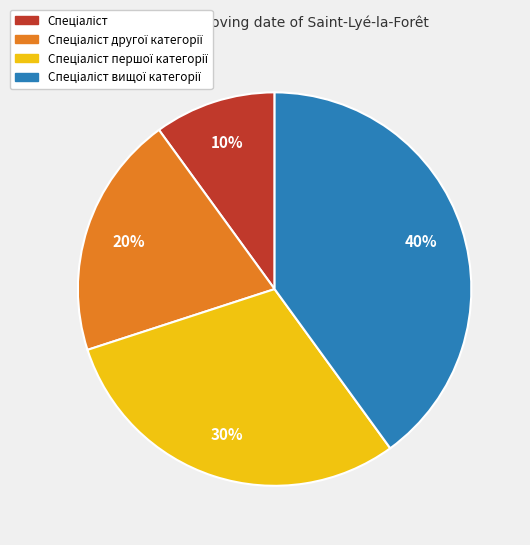

To the nearest percent, what is the difference between the largest and smallest slice percentages?

30%